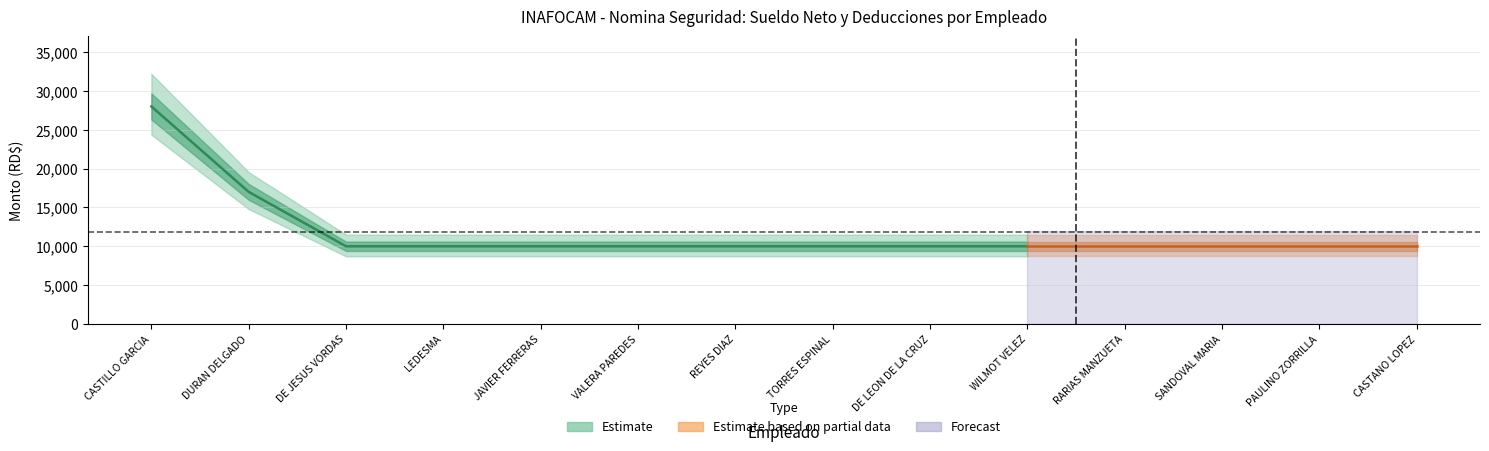

True or false: SFS and AFP intersect in this chart.

False